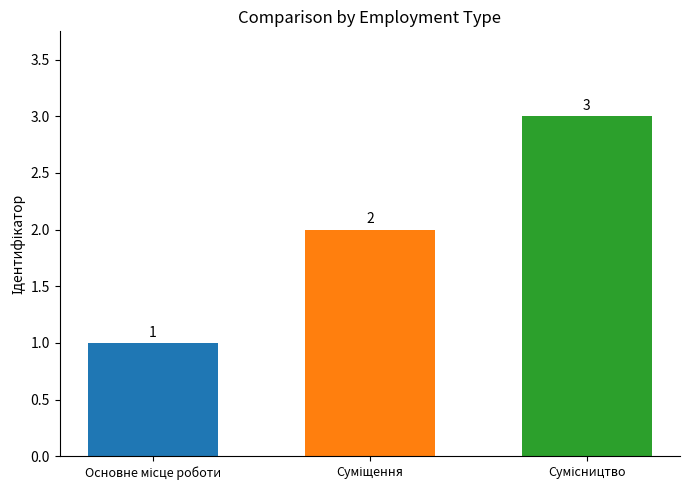

What is the greatest value displayed?

3